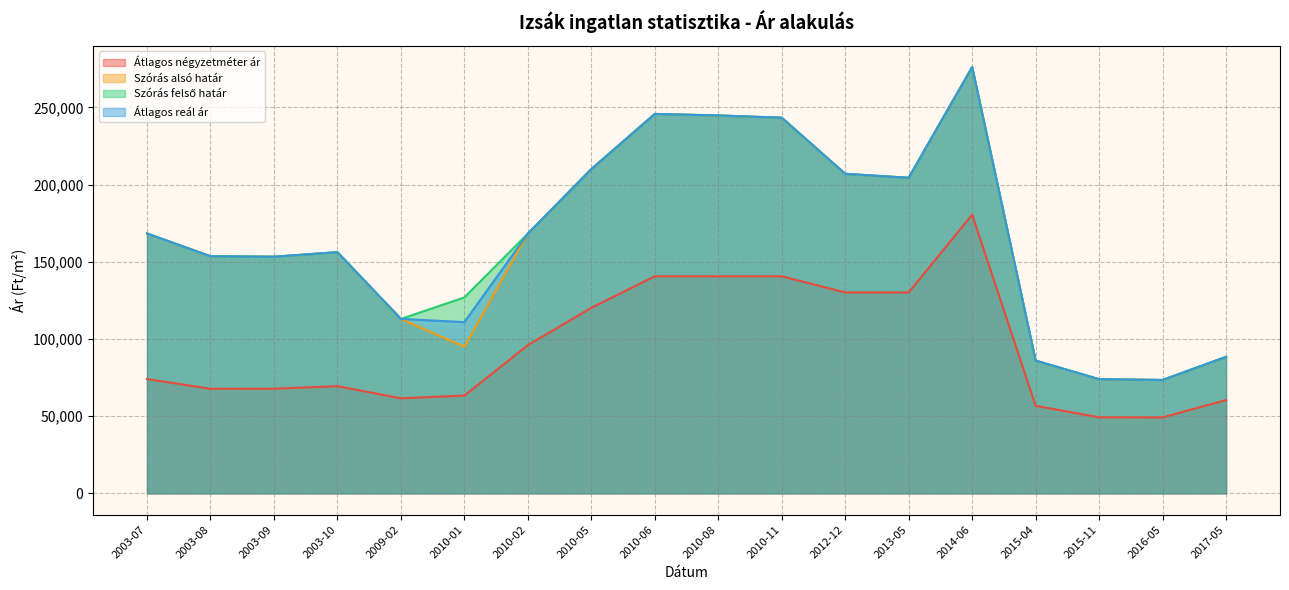

Reading left to right, extract all data points from this chart.

Átlagos négyzetméter ár: 74029	67748	67796	69449	61564	63342	96010	120205	140625	140625	140625	130158	130158	180555	56716	49253	49180	60454
Szórás alsó határ: 168346	153603	153311	156235	113007	94925	168253	210048	245800	244814	243349	207012	204443	276175	85994	73959	73450	88417
Szórás felső határ: 168346	153603	153311	156235	113007	126955	168253	210048	245800	244814	243349	207012	204443	276175	85994	73959	73450	88417
Átlagos reál ár: 168346	153603	153311	156235	113007	110940	168253	210048	245800	244814	243349	207012	204443	276175	85994	73959	73450	88417